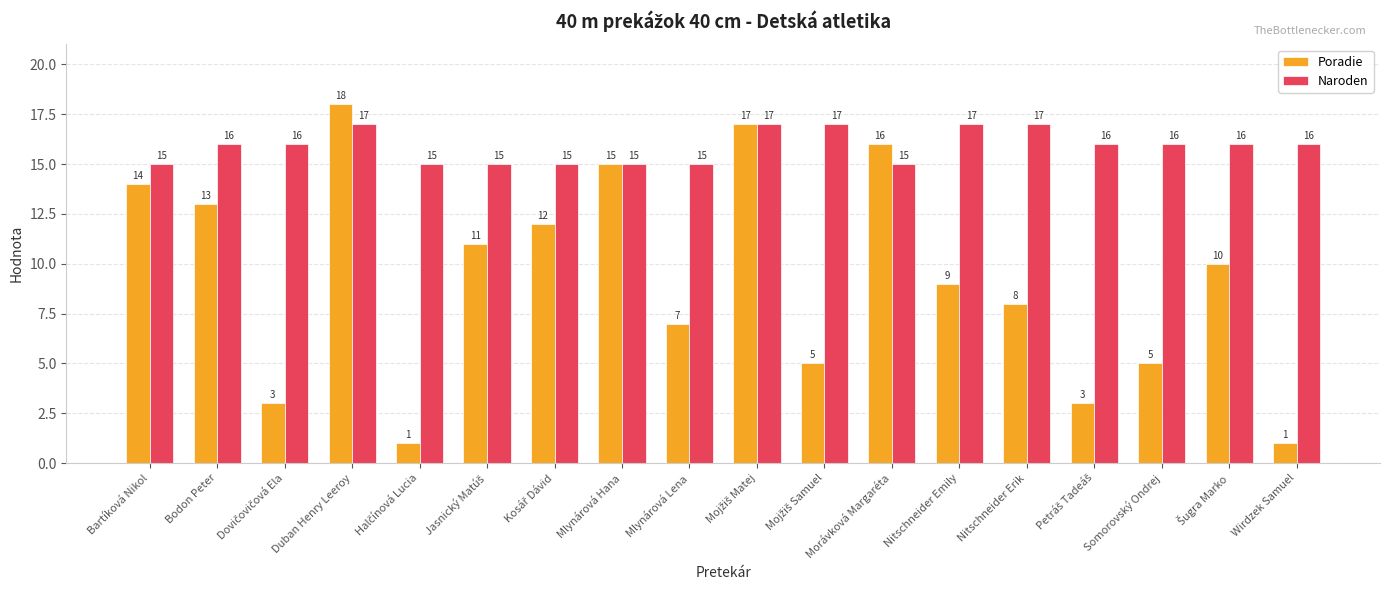

How many bars are there in total?

36